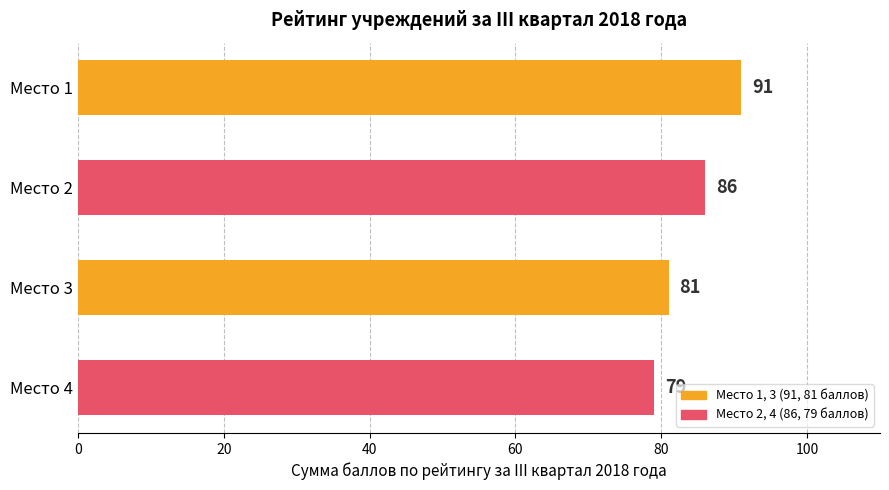

Approximately how many times larger is the value at Место 1 compared to Место 4?

1.2